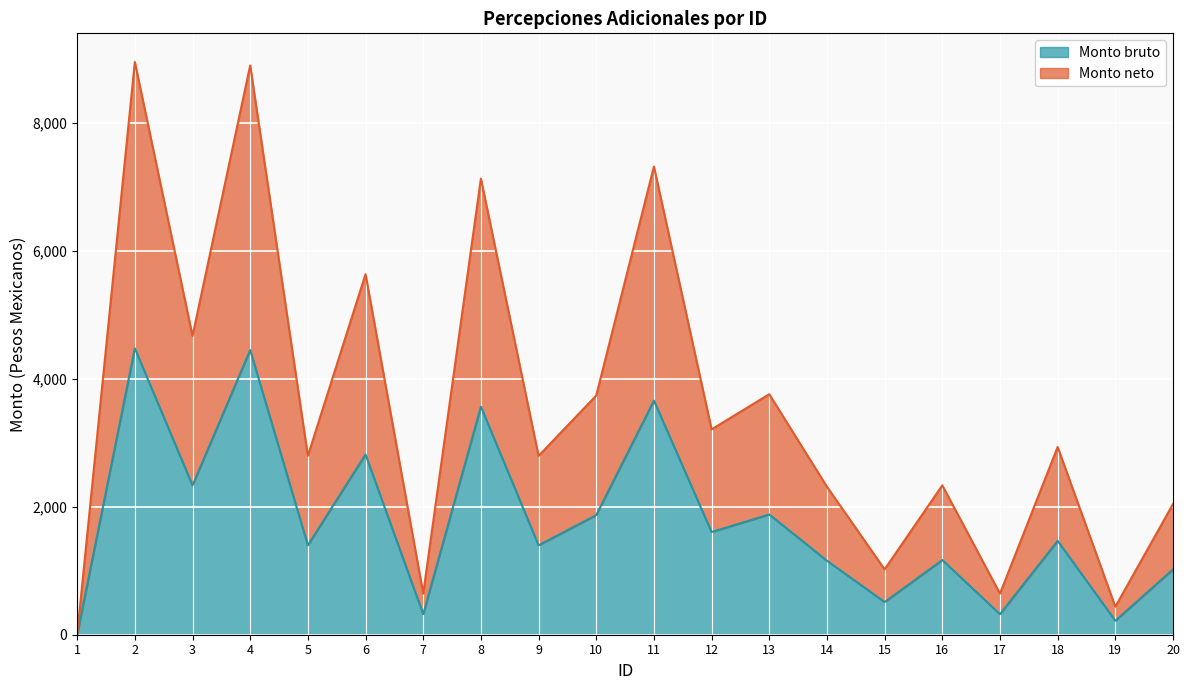

Reading left to right, extract all data points from this chart.

Monto bruto: 0.0	4473.8	2333.3	4446.9	1396.9	2816.5	321.1	3562.9	1396.9	1868.4	3657.0	1604.1	1878.6	1156.0	510.4	1166.7	321.1	1466.5	218.8	1020.8
Monto neto: 0.0	8947.6	4666.6	8893.8	2793.8	5633.1	642.2	7125.8	2793.8	3736.9	7314.0	3208.3	3757.3	2312.0	1020.8	2333.3	642.2	2933.0	437.5	2041.6